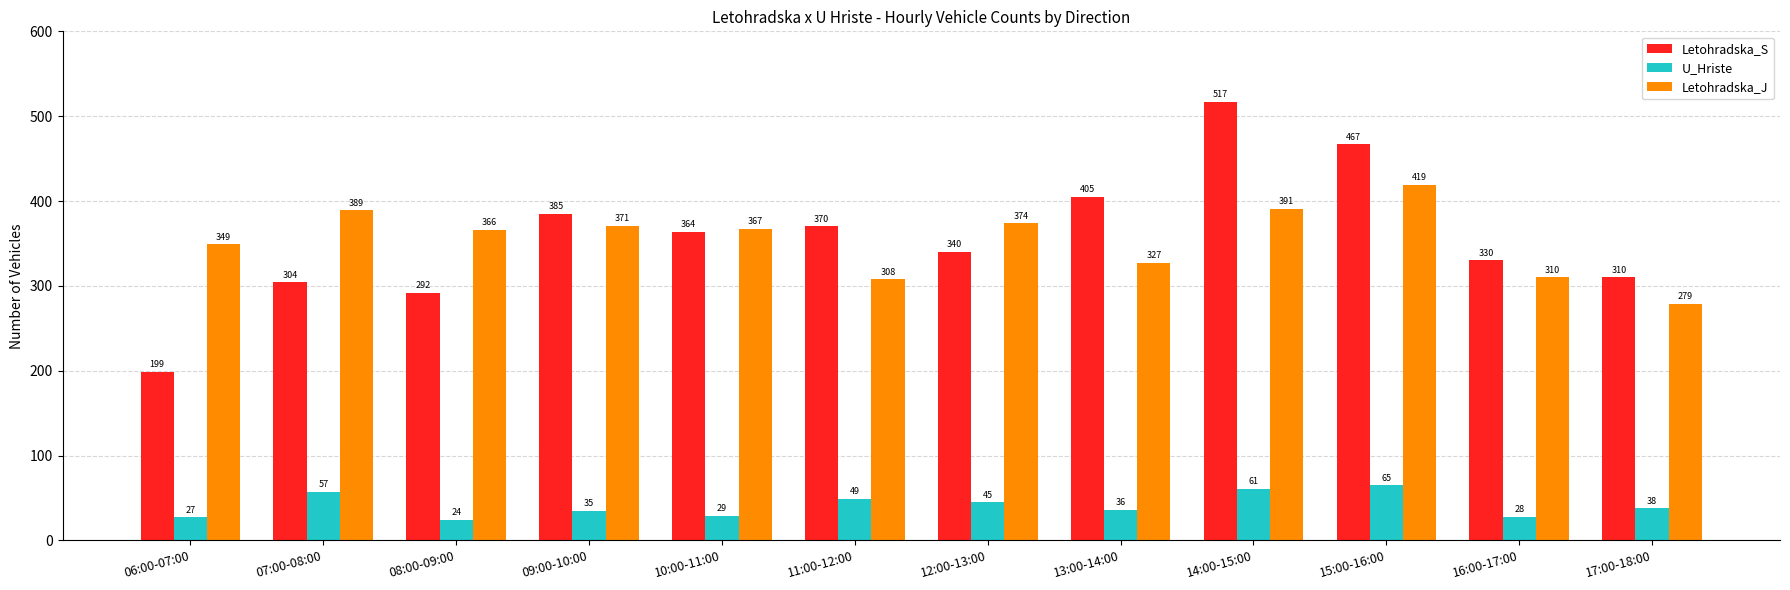

At which category is the sum across all series the highest?

14:00-15:00